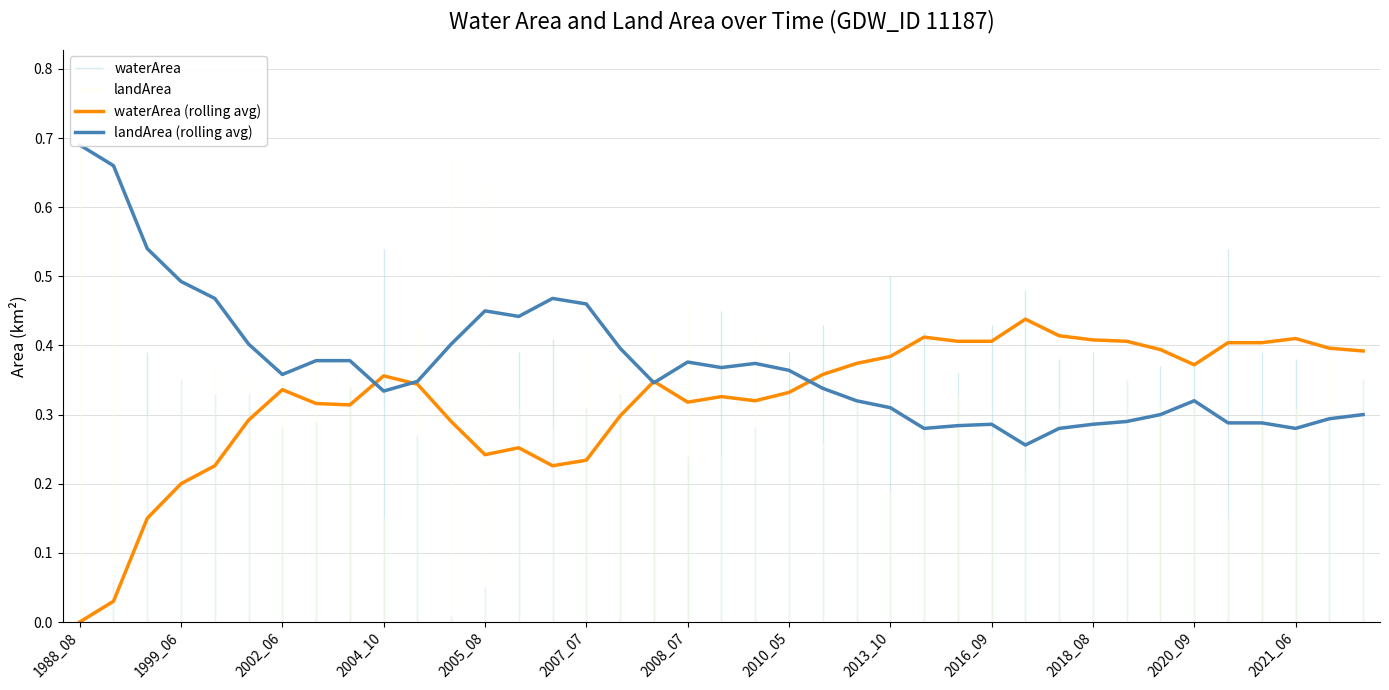

Where is waterArea (rolling avg) nearest to the value 0?

1988_08